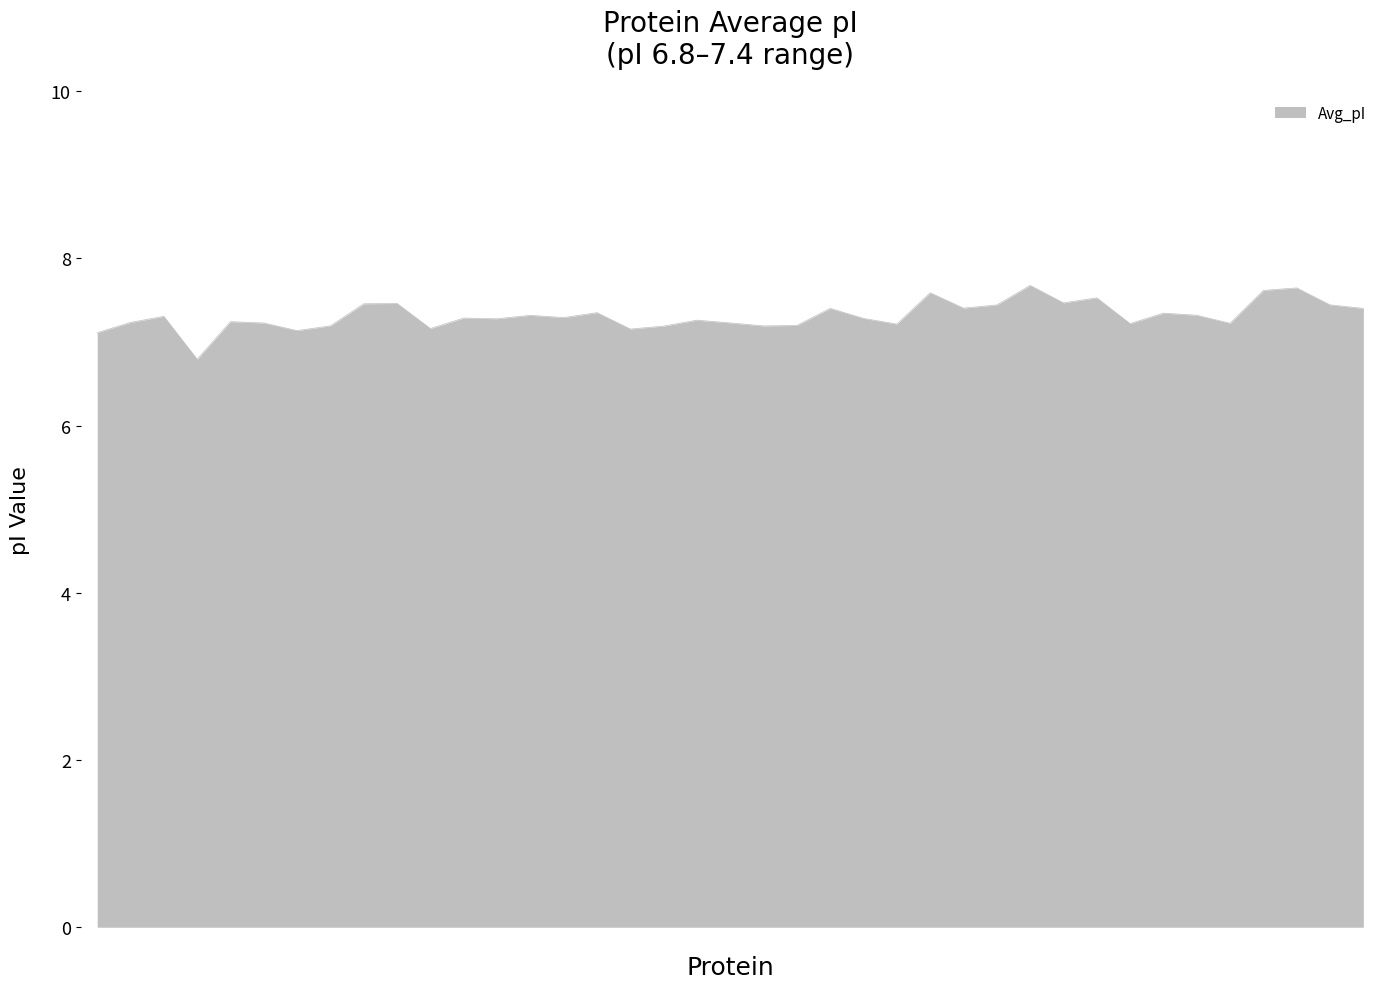

What is the average value?

7.3